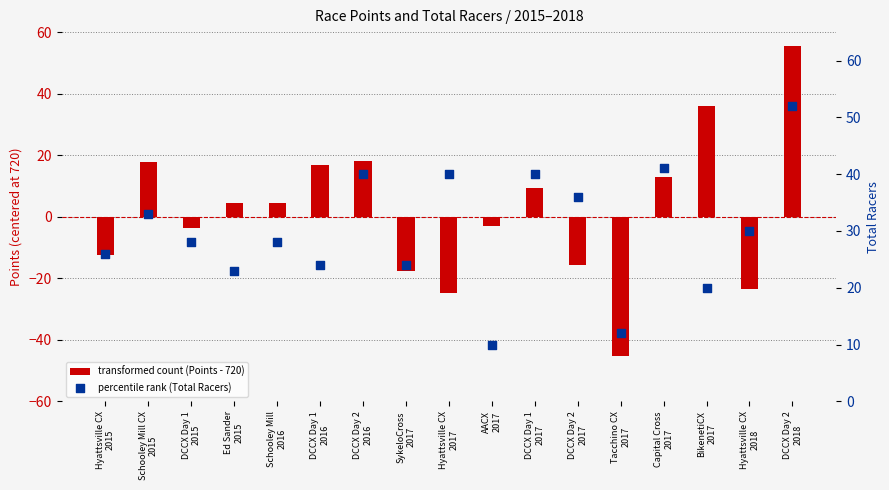

Which series contains the lowest Y value?

transformed count (Points - 720)